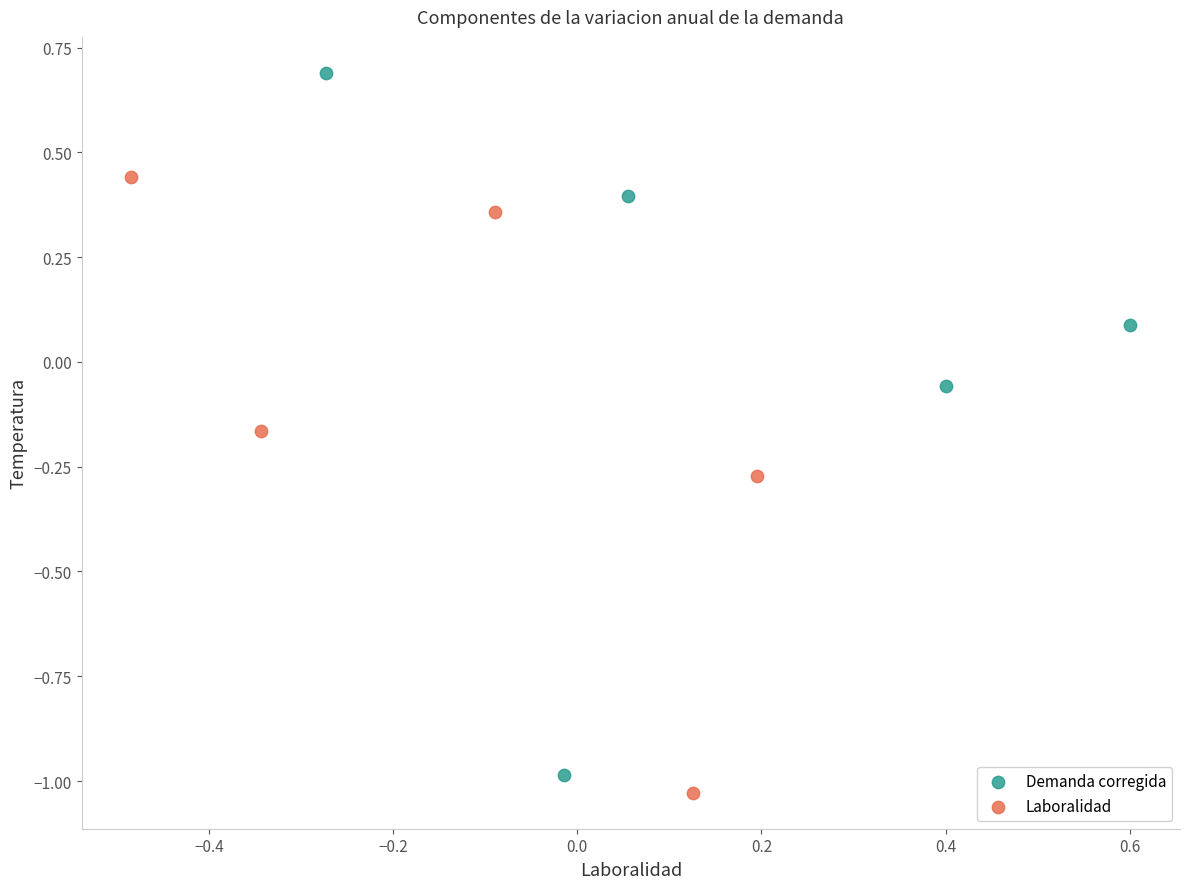

Which series has the widest spread of Y values?

Demanda corregida